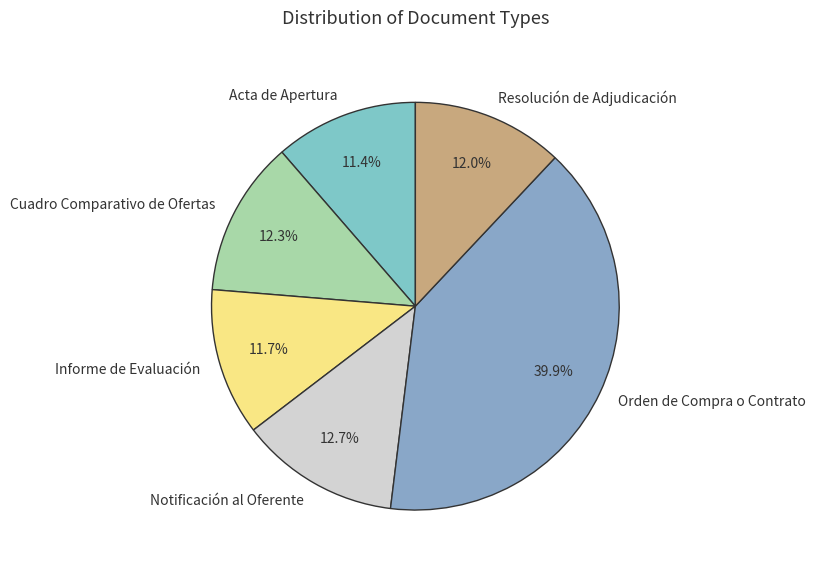

What percentage is the Acta de Apertura slice, to the nearest percent?

11%